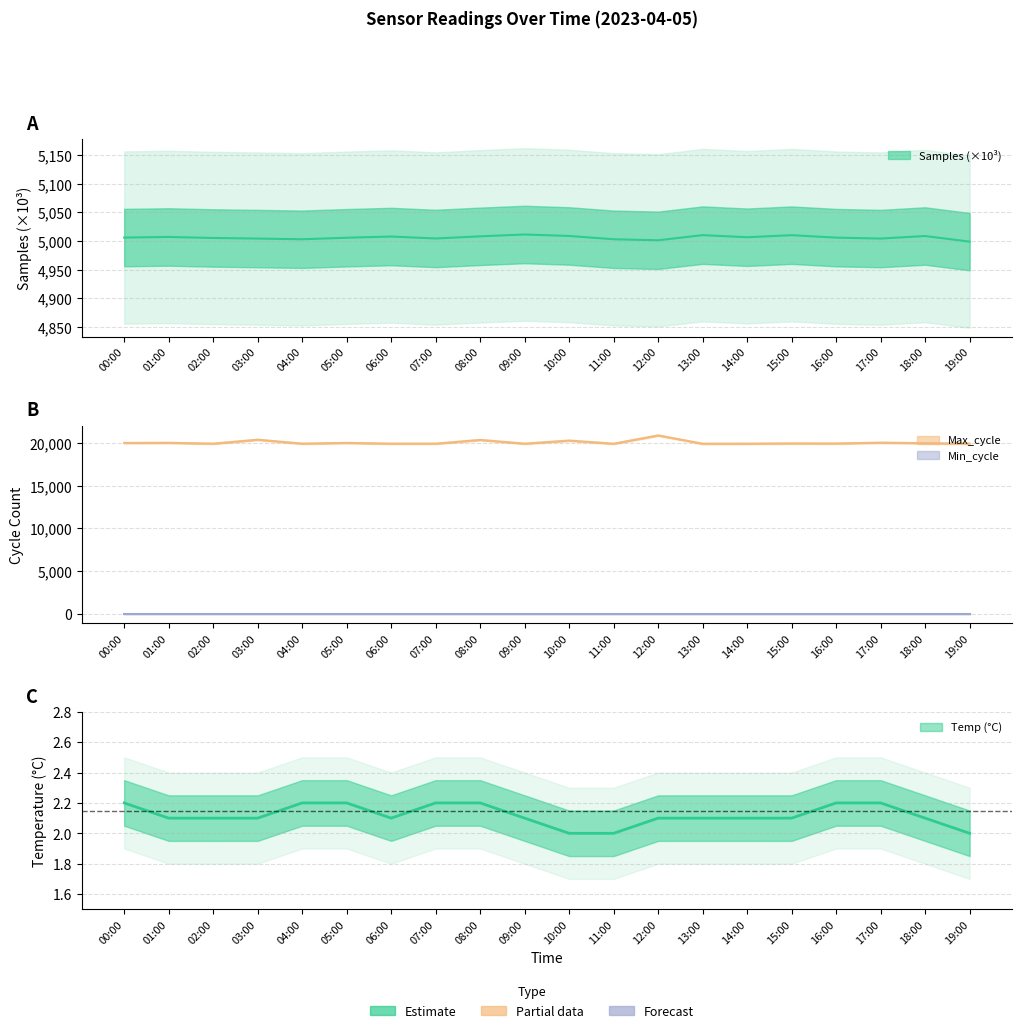

Which series has the largest total across all categories?

Max_cycle